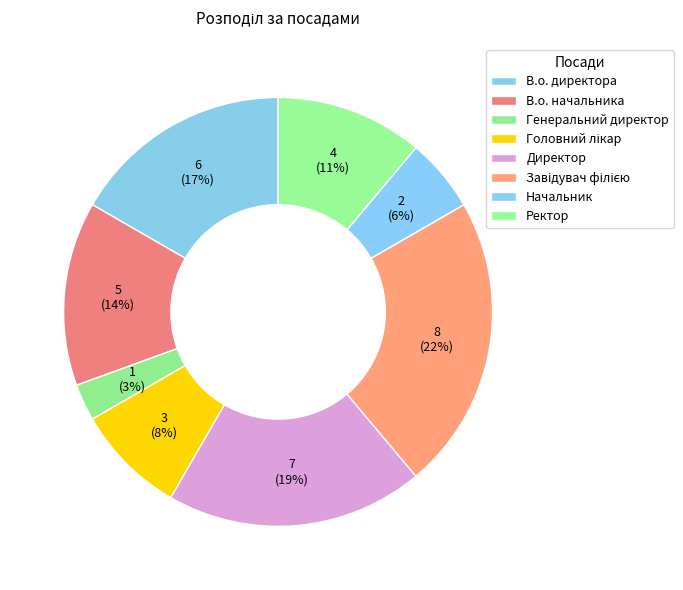

How many slices are in this pie chart?

8